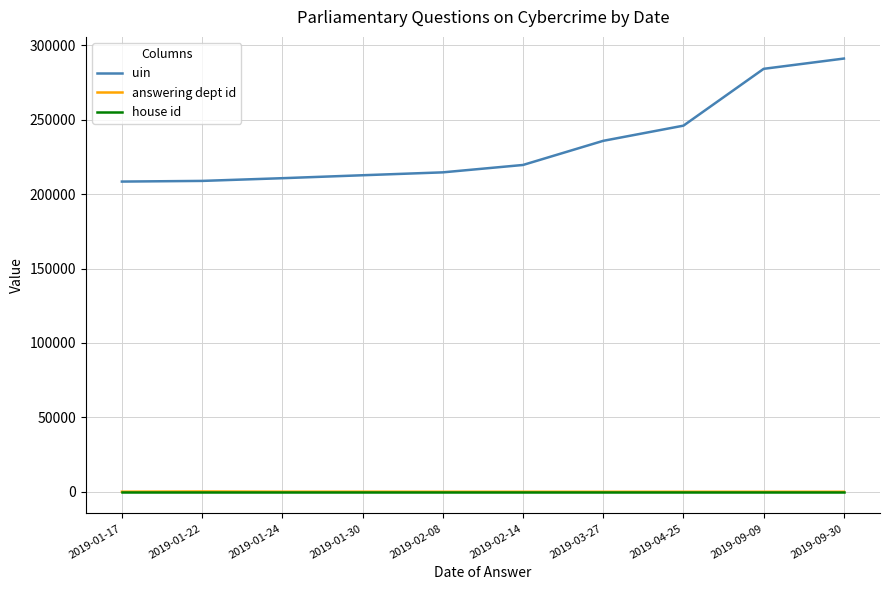

Which series has the largest total across all categories?

uin